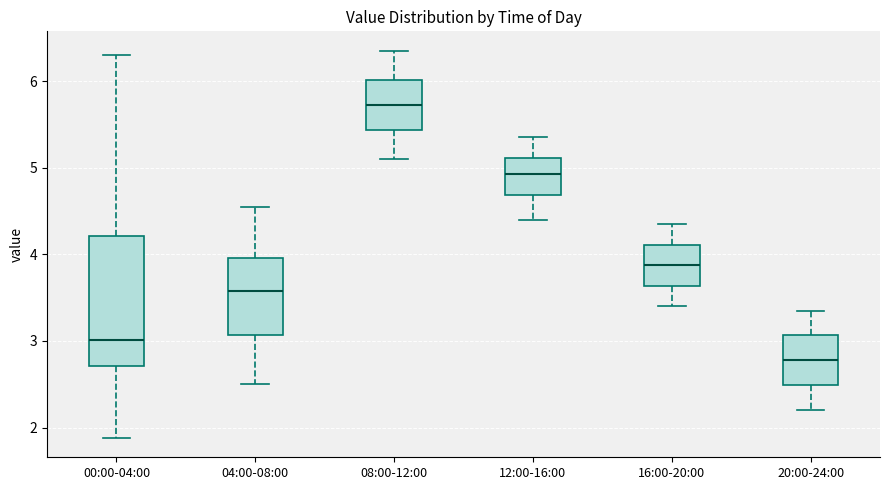

Where does the lower whisker of the box for 00:00-04:00 end on the y-axis? The values are not printed on the chart, so give them approximately, as read against the axis.

1.9